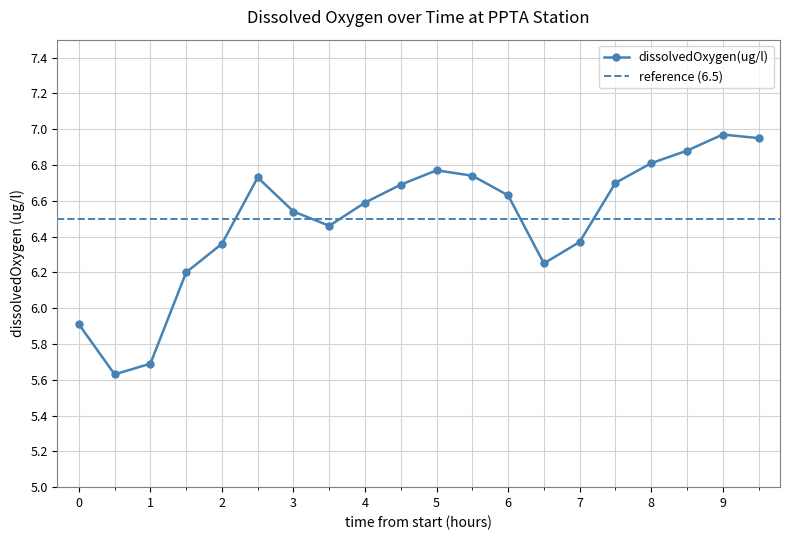

What is the change in value from 2023-03-01T04:30 to 2023-03-01T09:00?

+0.2